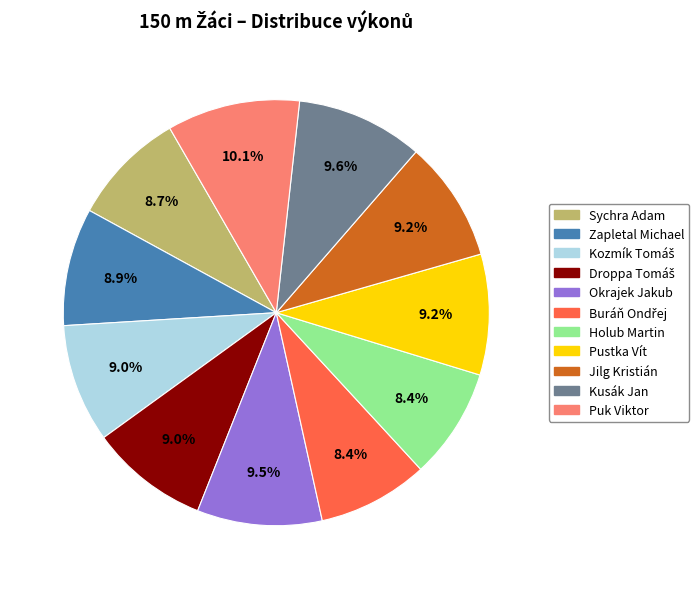

Is the sum of Zapletal Michael and Puk Viktor greater than half?

No